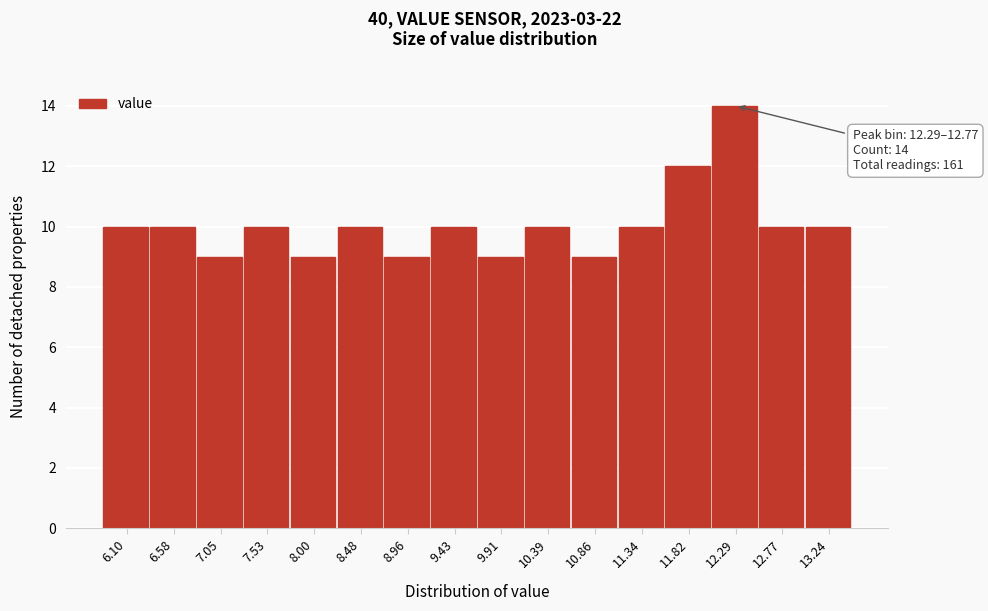

Reading right to left, transcribe all the data shown in this chart.

13.24=10	12.77=10	12.29=14	11.82=12	11.34=10	10.86=9	10.39=10	9.91=9	9.43=10	8.96=9	8.48=10	8.00=9	7.53=10	7.05=9	6.58=10	6.10=10